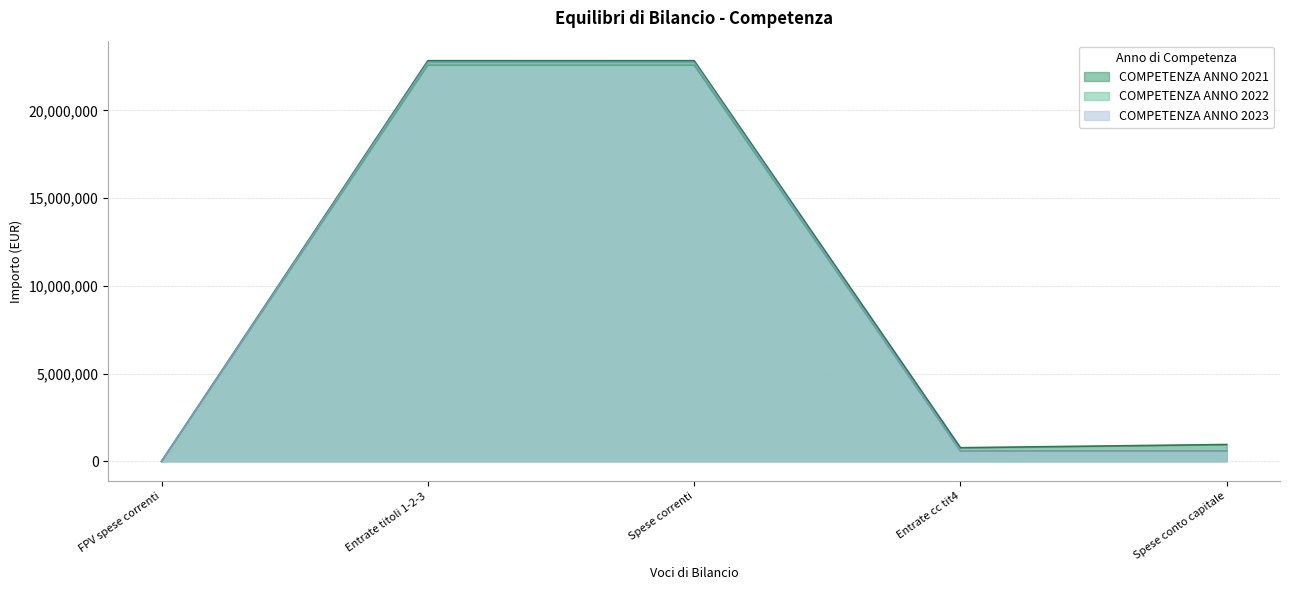

Which series changed the most between Spese correnti and Entrate cc tit4?

COMPETENZA ANNO 2023